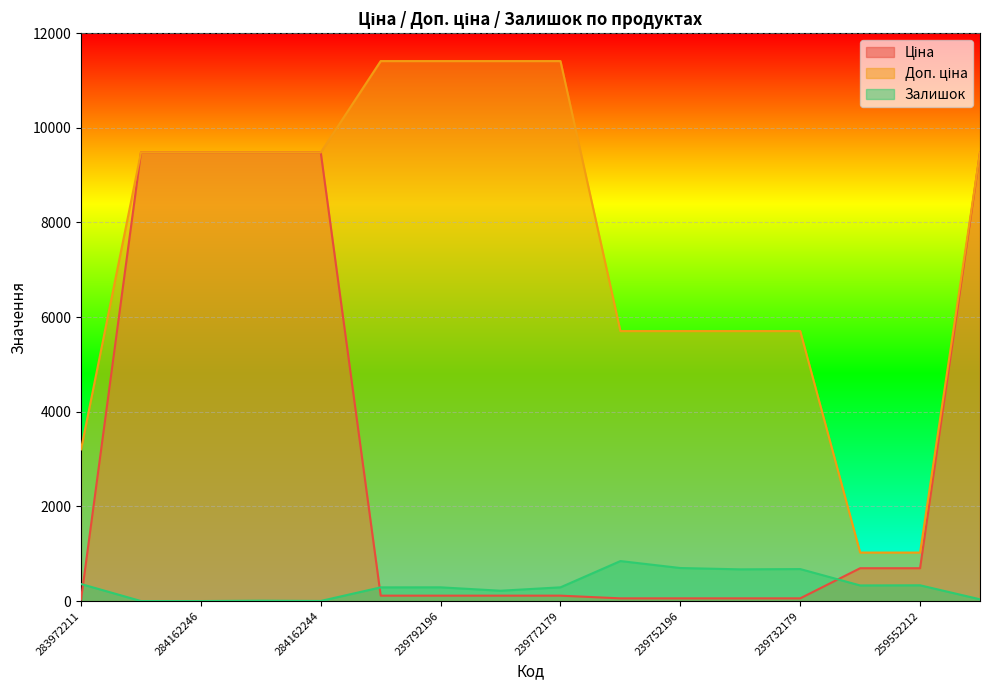

Reading right to left, transcribe all the data shown in this chart.

Ціна: 284162210=9480.1	259552212=693.7	259552213=693.7	239732179=57.0	239732195=57.0	239752196=57.0	239752197=57.0	239772179=114.1	239772195=114.1	239792196=114.1	239792197=114.1	284162244=9480.1	284162245=9480.1	284162246=9480.1	284162248=9480.1	283972211=32.0
Доп. ціна: 284162210=9480.1	259552212=1024.6	259552213=1024.6	239732179=5705.0	239732195=5705.0	239752196=5705.0	239752197=5705.0	239772179=11410.0	239772195=11410.0	239792196=11410.0	239792197=11410.0	284162244=9480.1	284162245=9480.1	284162246=9480.1	284162248=9480.1	283972211=3205.0
Залишок: 284162210=37.0	259552212=333.0	259552213=330.0	239732179=676.0	239732195=670.0	239752196=698.0	239752197=845.0	239772179=290.0	239772195=218.0	239792196=290.0	239792197=289.0	284162244=2.0	284162245=8.0	284162246=0.0	284162248=0.0	283972211=360.0